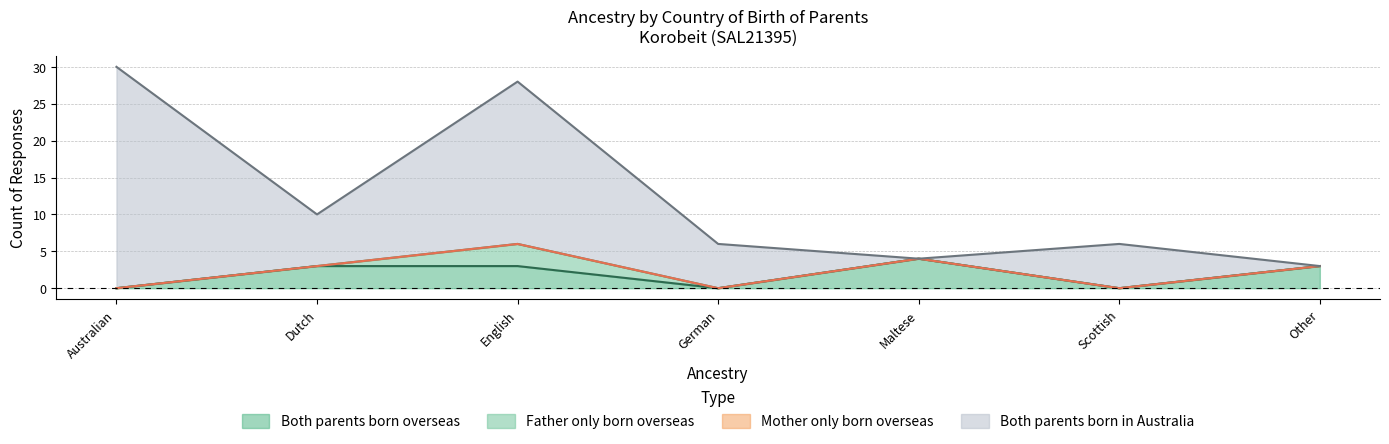

Rank the categories by Both parents born in Australia value from highest to lowest.

Australian, English, Dutch, German, Scottish, Maltese, Other